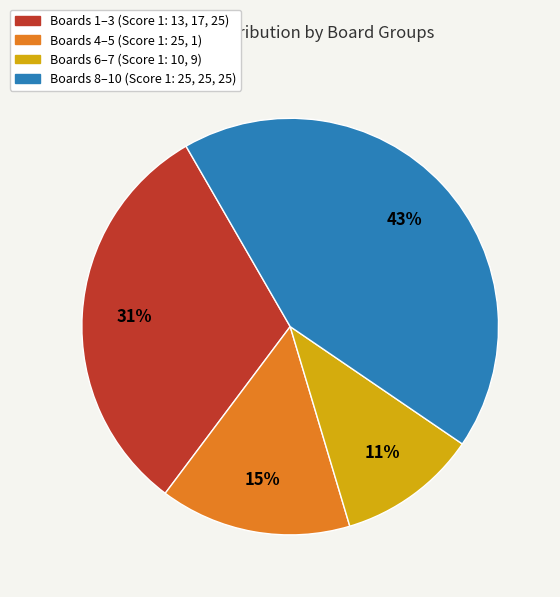

Does any single category account for the majority?

No